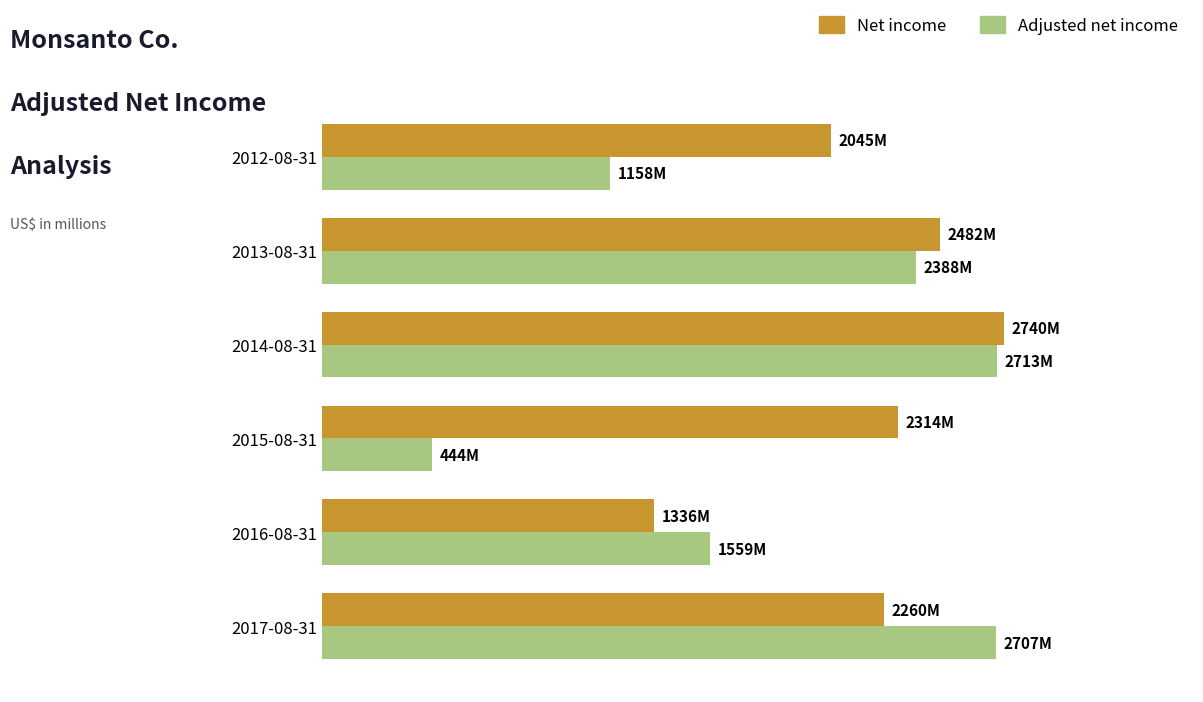

What is the sum of all Adjusted net income values?

10969